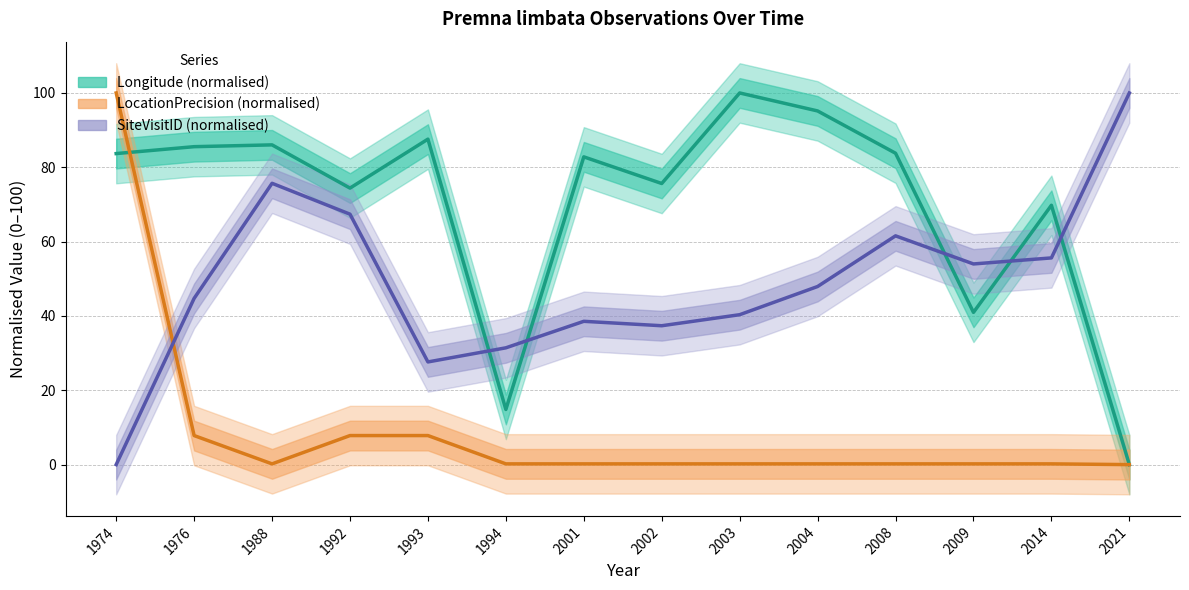

How many intersections are there between SiteVisitID (normalised) and Longitude (normalised)?

5